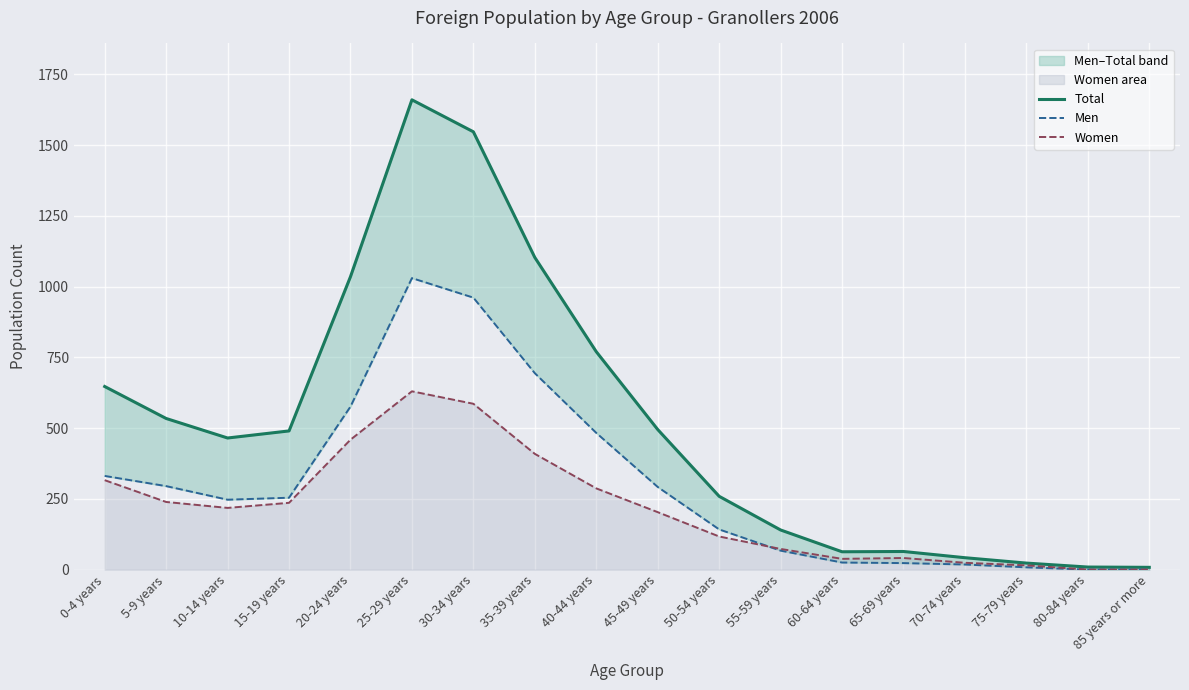

The value of Total at 30-34 years is 690. True or false?

False